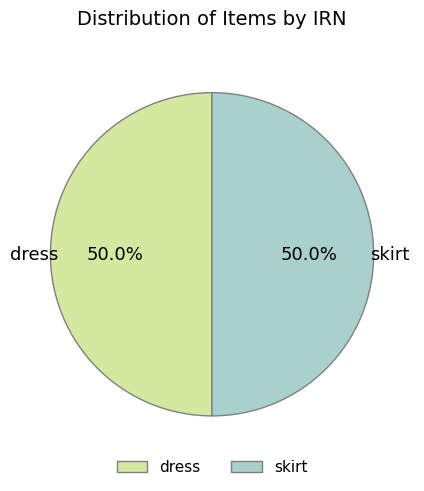

To the nearest percent, what portion does skirt represent?

50%